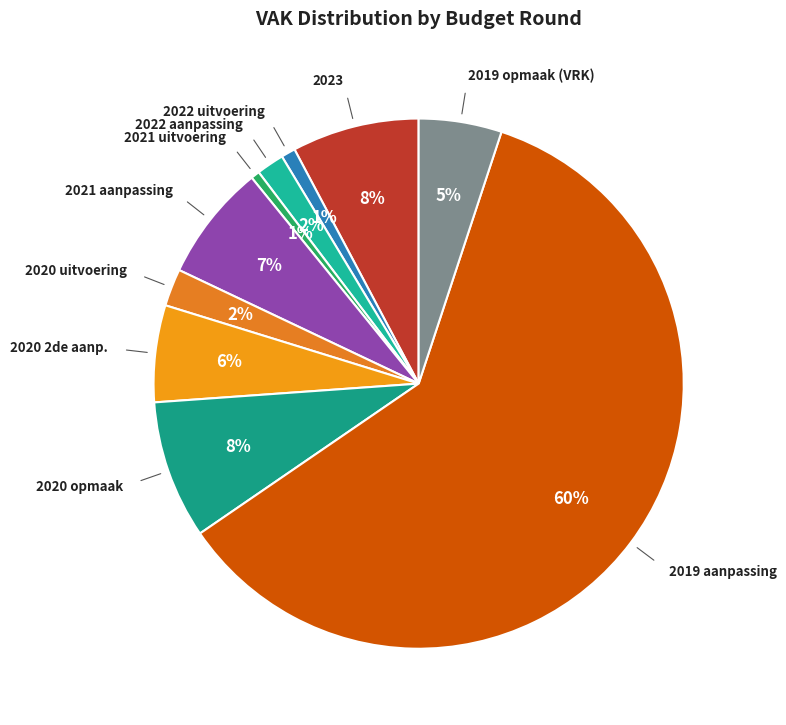

To the nearest percent, what is the average slice percentage?

10%